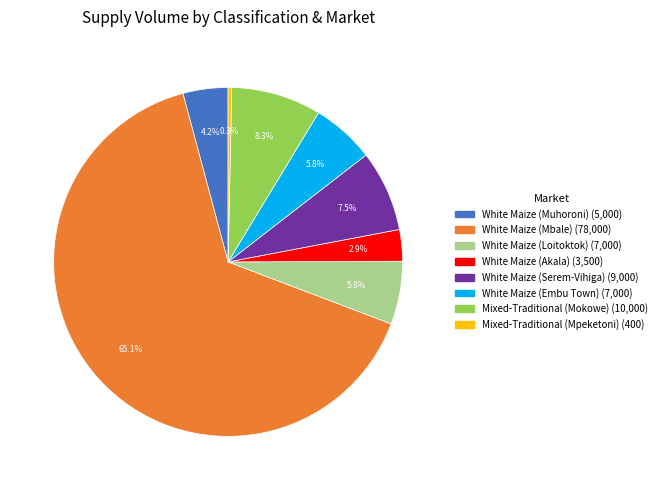

Count the number of slices in the pie.

8